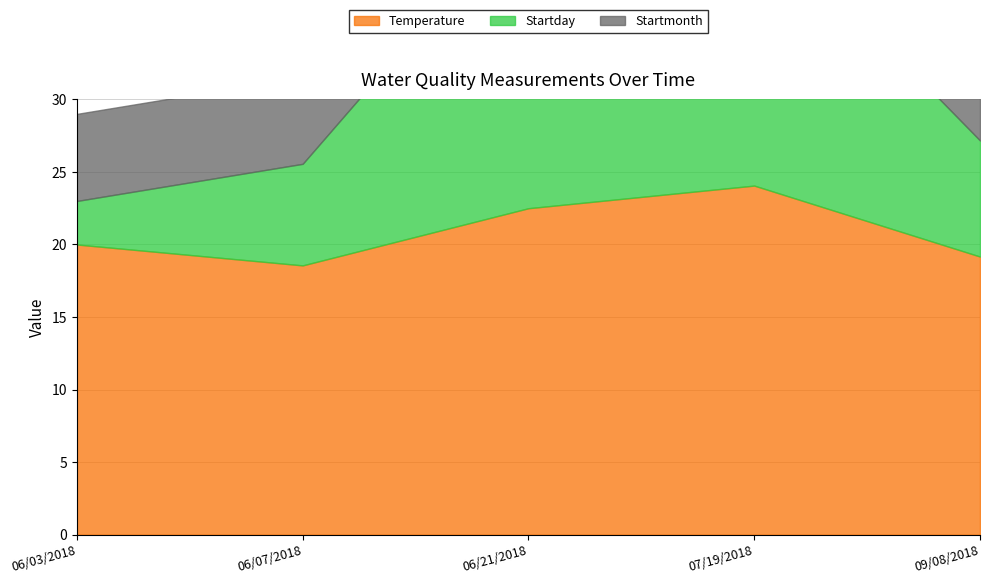

How many interior local peaks does the Temperature series have?

1